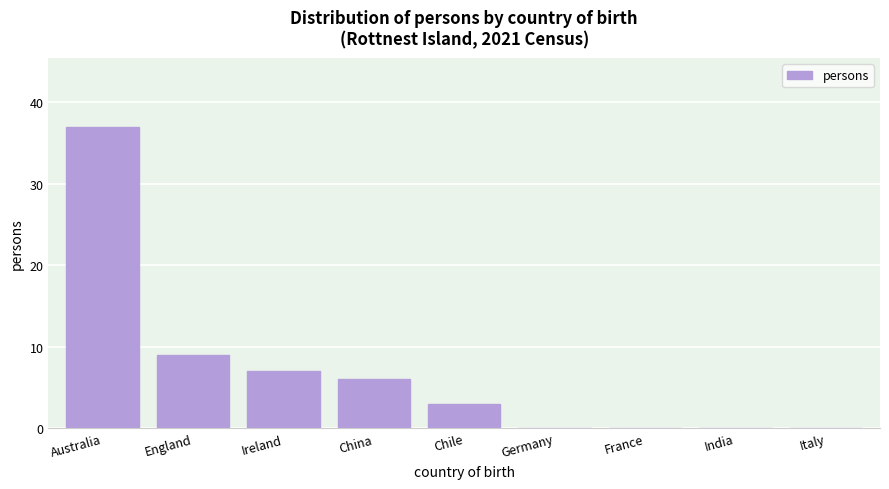

Reading left to right, extract all data points from this chart.

Australia=37	England=9	Ireland=7	China=6	Chile=3	Germany=0	France=0	India=0	Italy=0